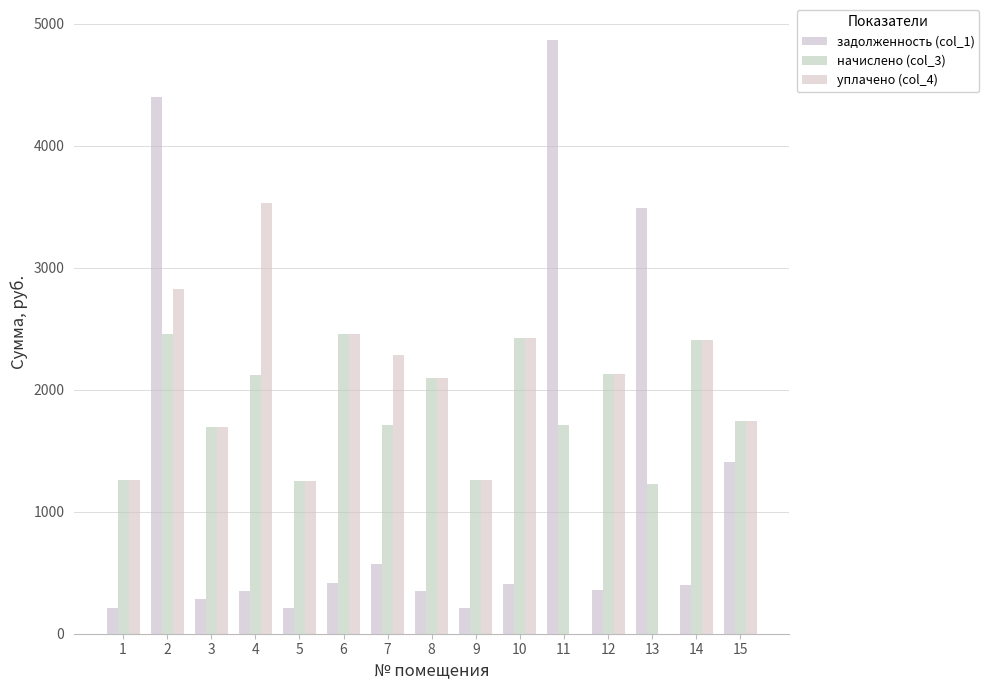

The задолженность (col_1) series shows 182.7 at 14. True or false?

False